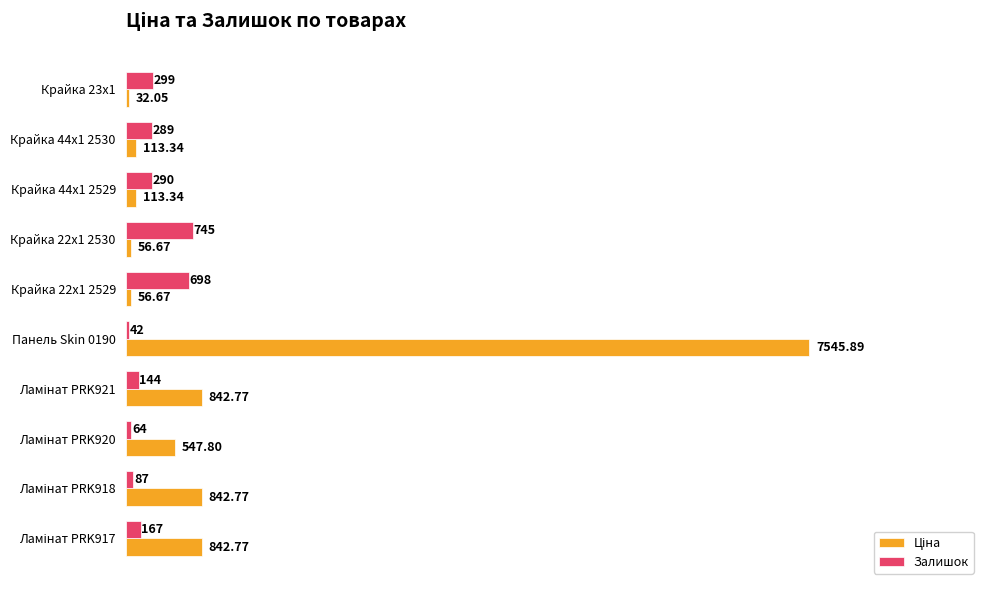

What is the average value of the Залишок series?

282.5